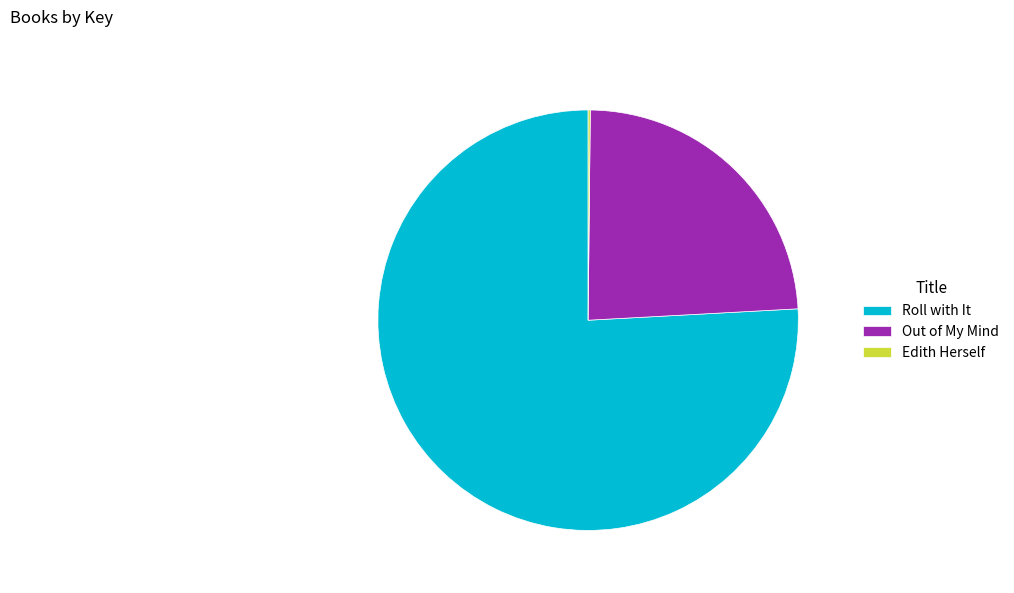

Is there any slice that represents more than half of the pie?

Yes